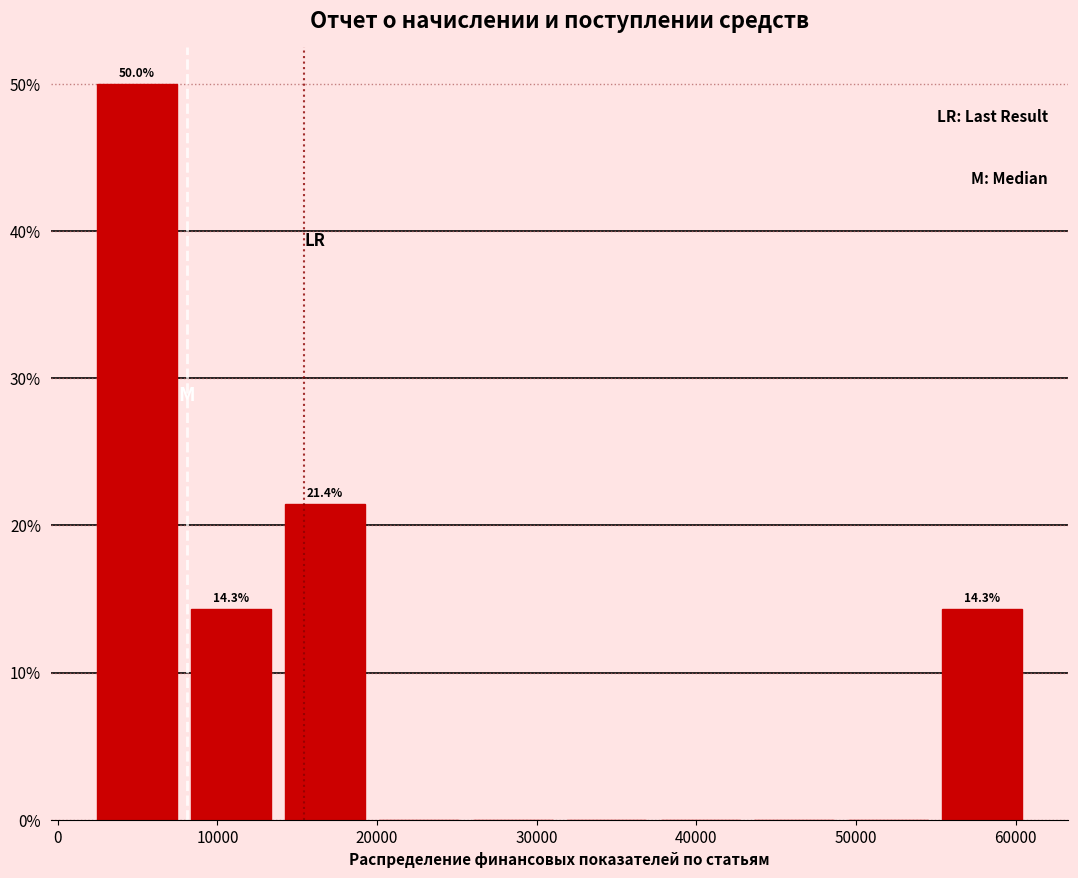

Over which range of the x-axis is the bar tallest?

2000 to 8000